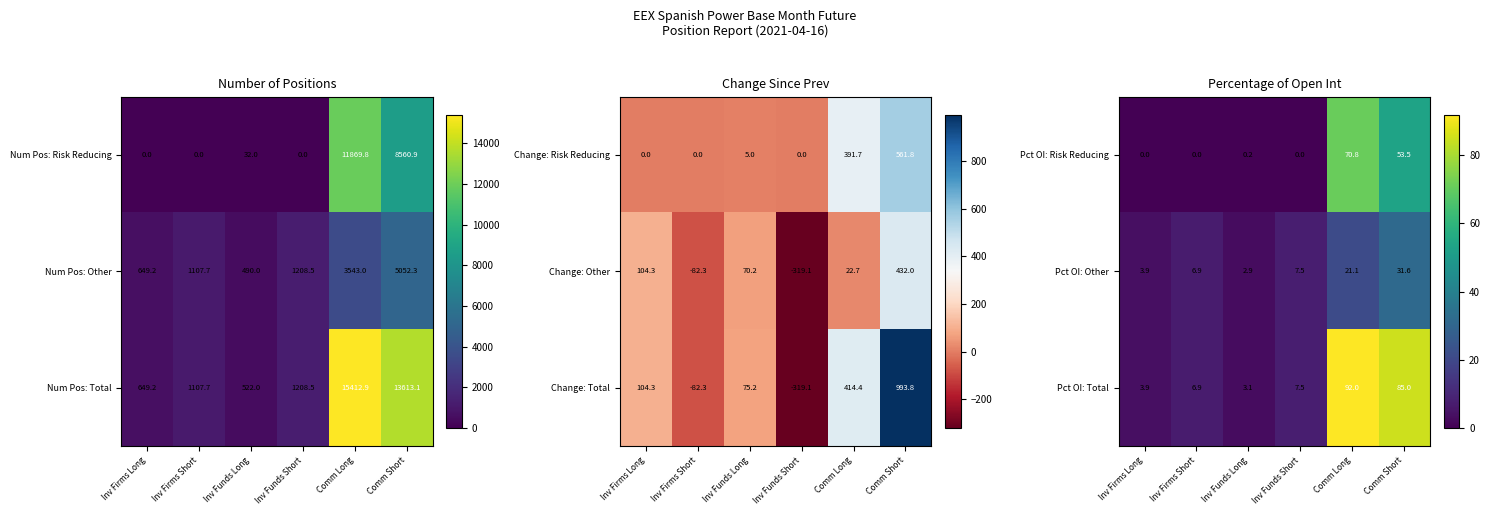

The value of Pct OI: Other at Inv Firms Long is 3.9. True or false?

True